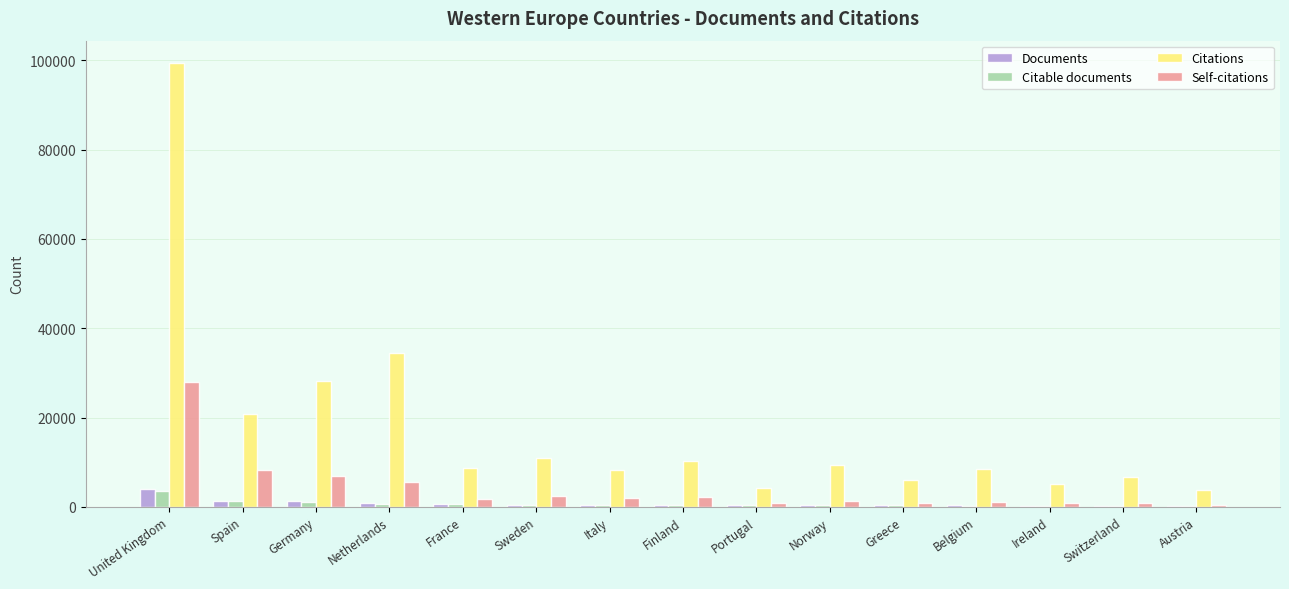

What is the sum of the Citations values at Greece and Norway?

15353